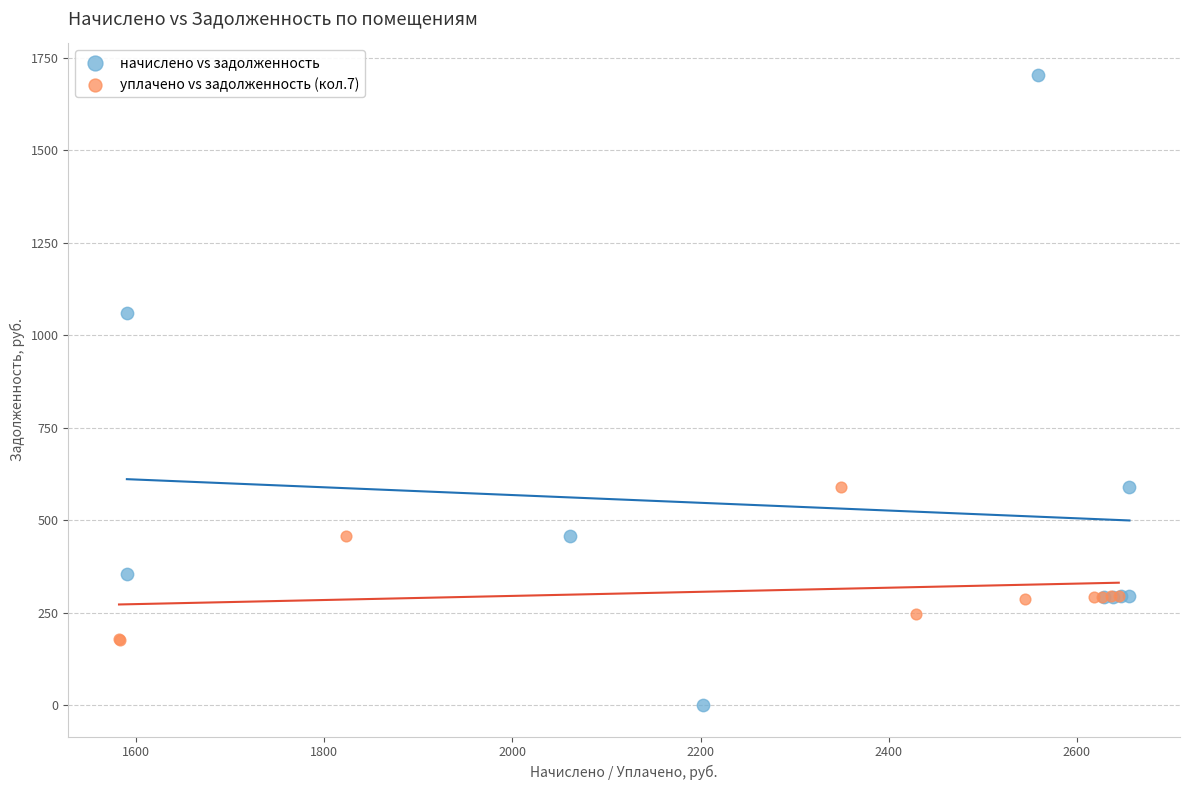

Which series contains the highest Y value?

начислено vs задолженность